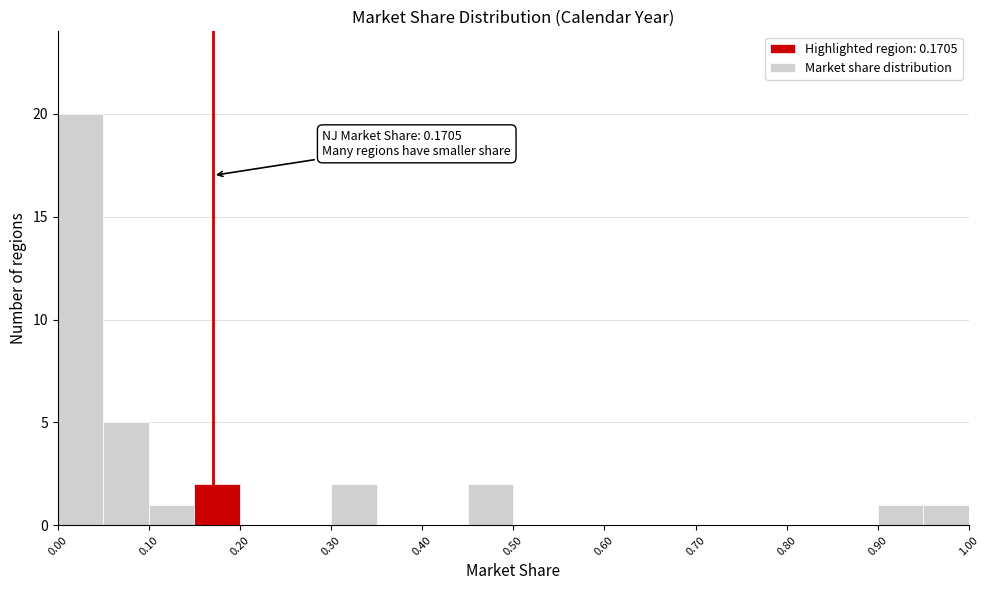

Over which range of the x-axis is the bar tallest?

0.00 to 0.05